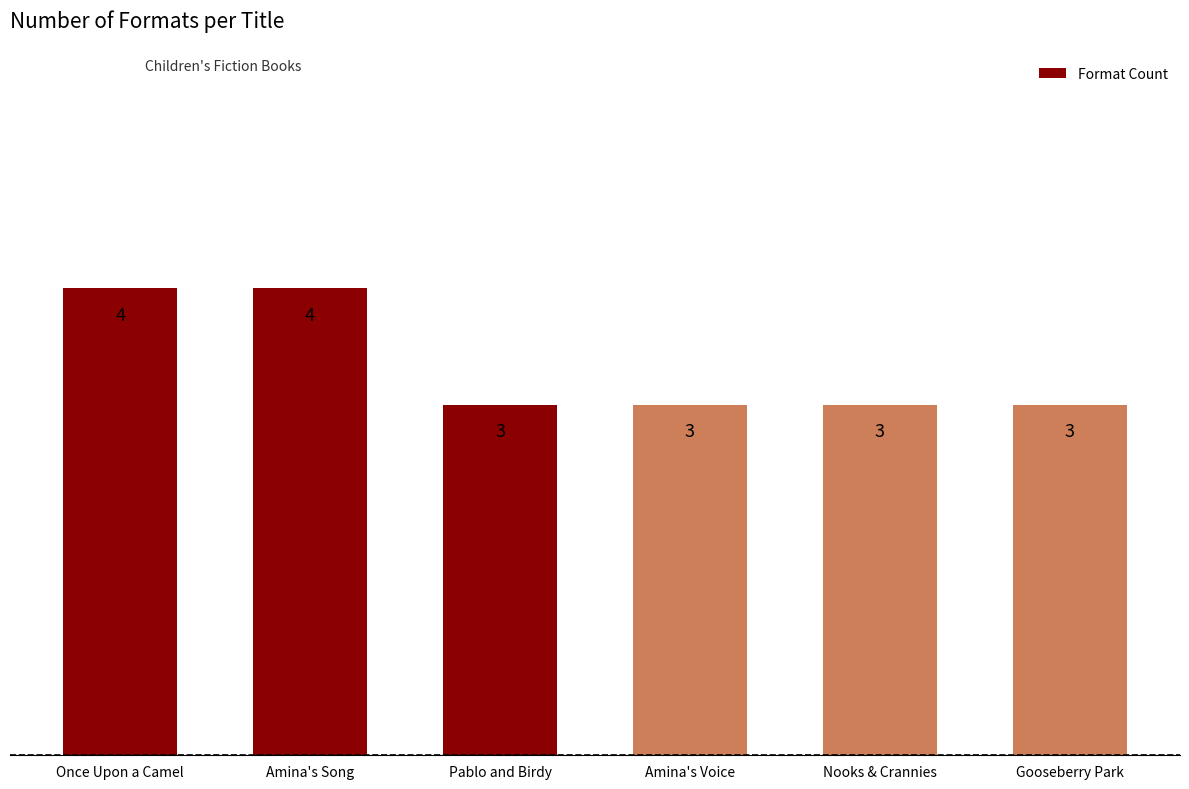

What is the approximate value at Once Upon a Camel?

4